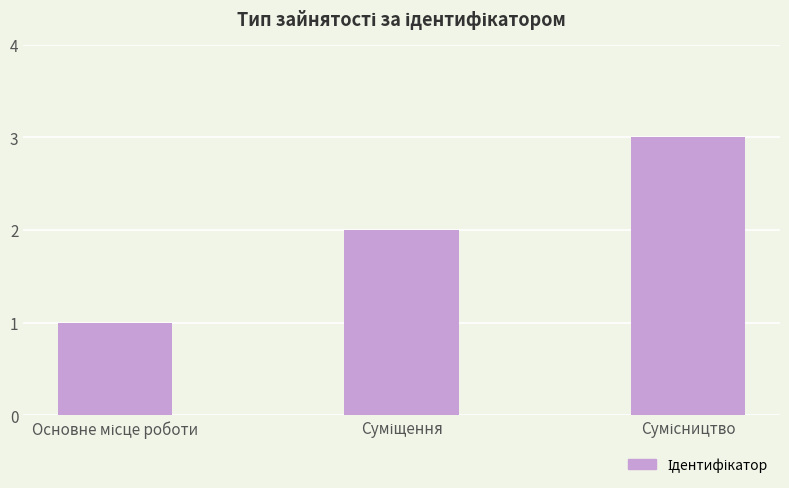

What is the maximum value shown in the chart?

3